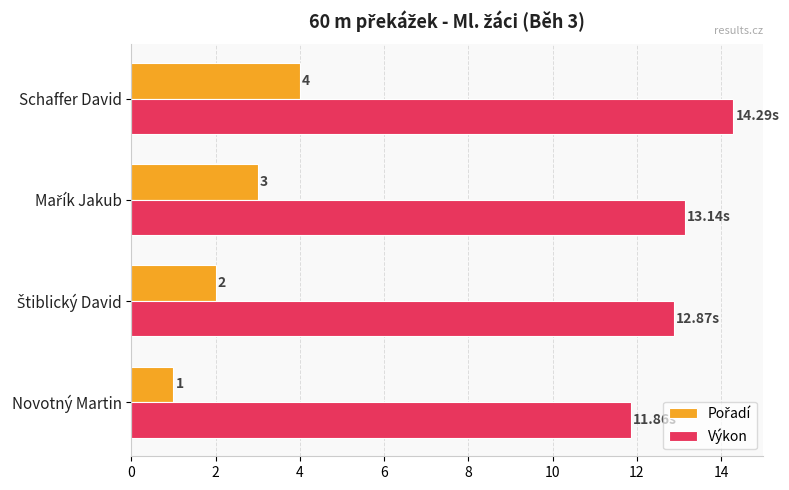

Which series has the largest total across all categories?

Výkon